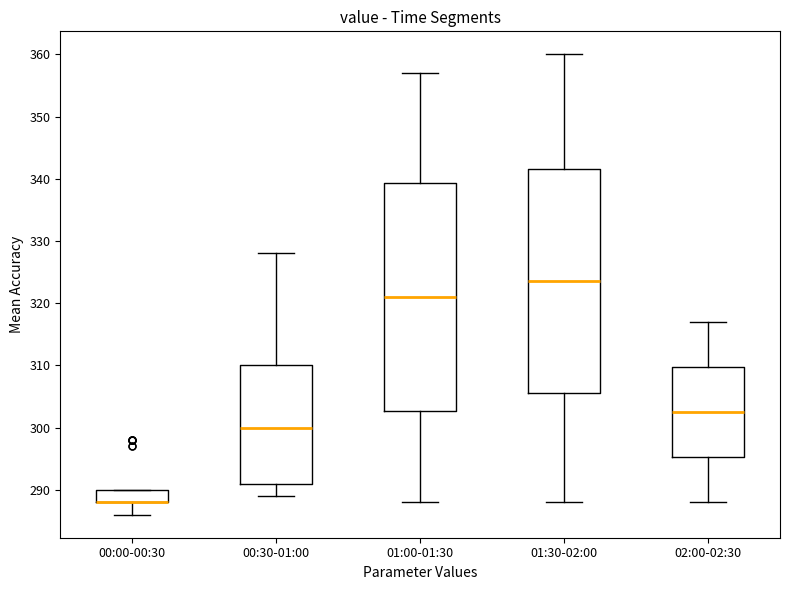

Where is the upper edge of the box for 01:30-02:00 on the y-axis? The values are not printed on the chart, so give them approximately, as read against the axis.

342